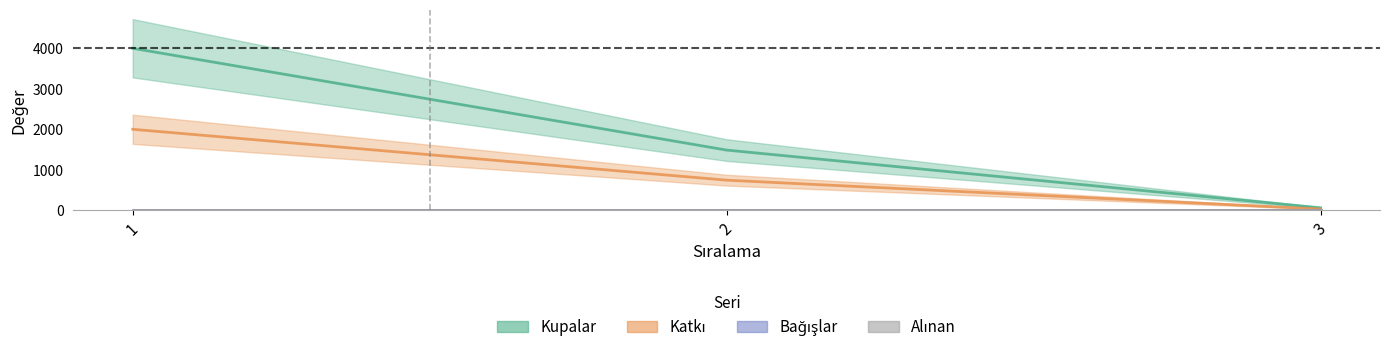

What is the approximate value of Katkı at 3, to the nearest 10?

30